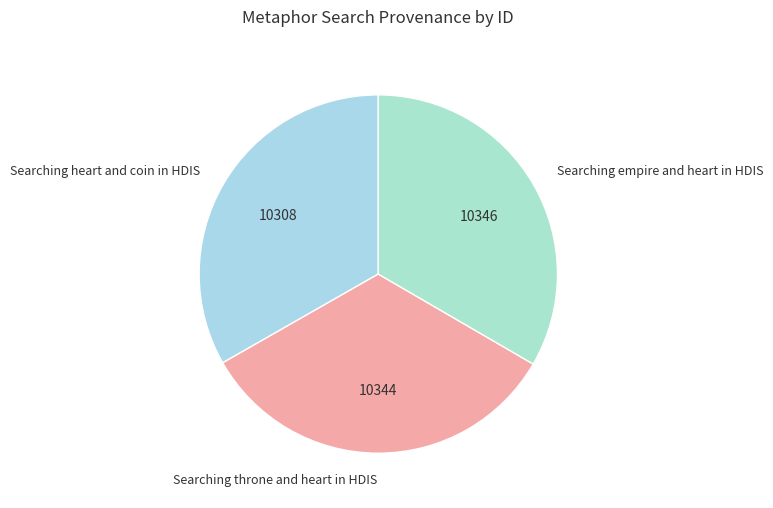

How many segments does this pie chart have?

3